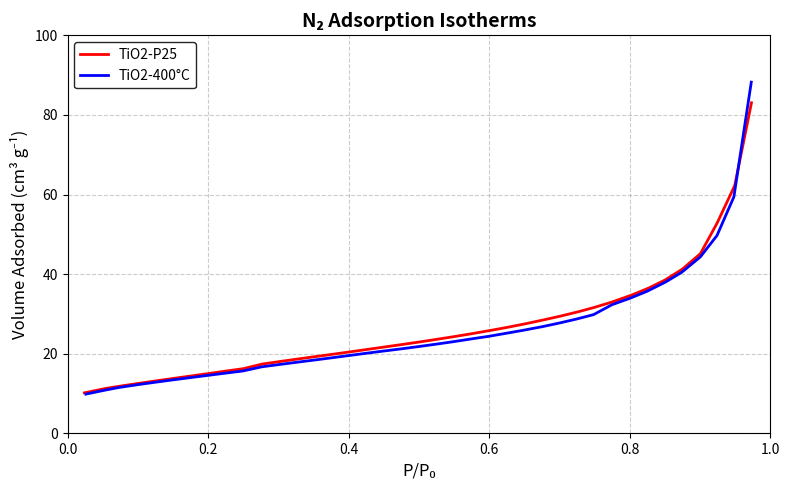

How many data points in TiO2-P25 are less than 22?

18